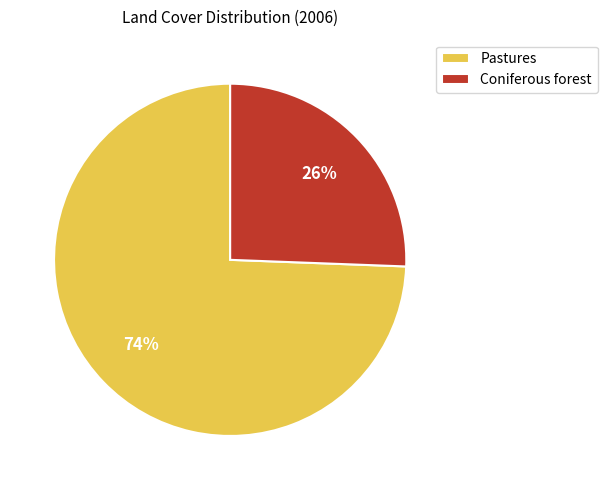

Which has a higher value, Coniferous forest or Pastures?

Pastures